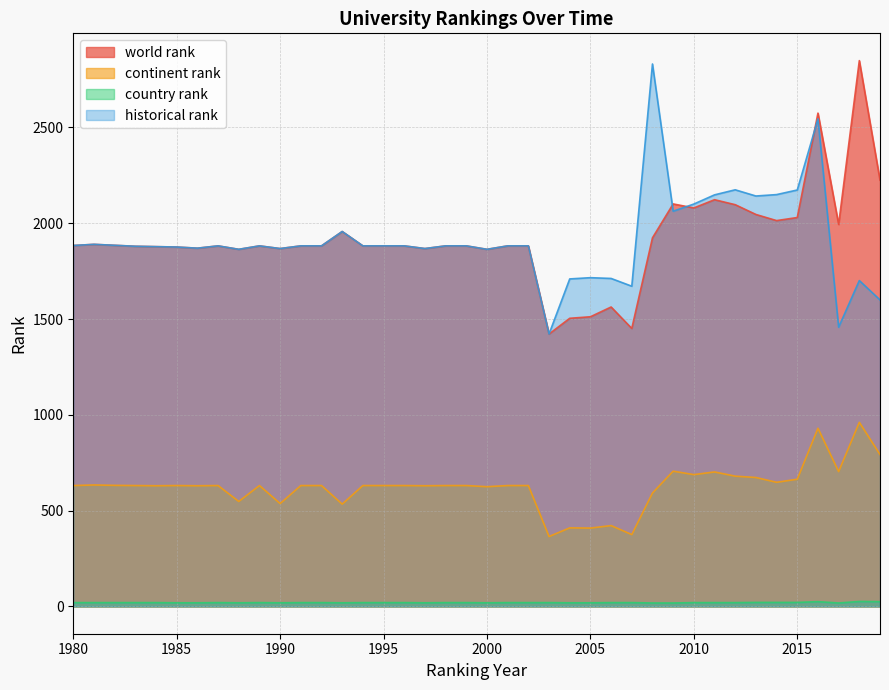

Which series ends up on top after the final intersection of world rank and historical rank?

world rank